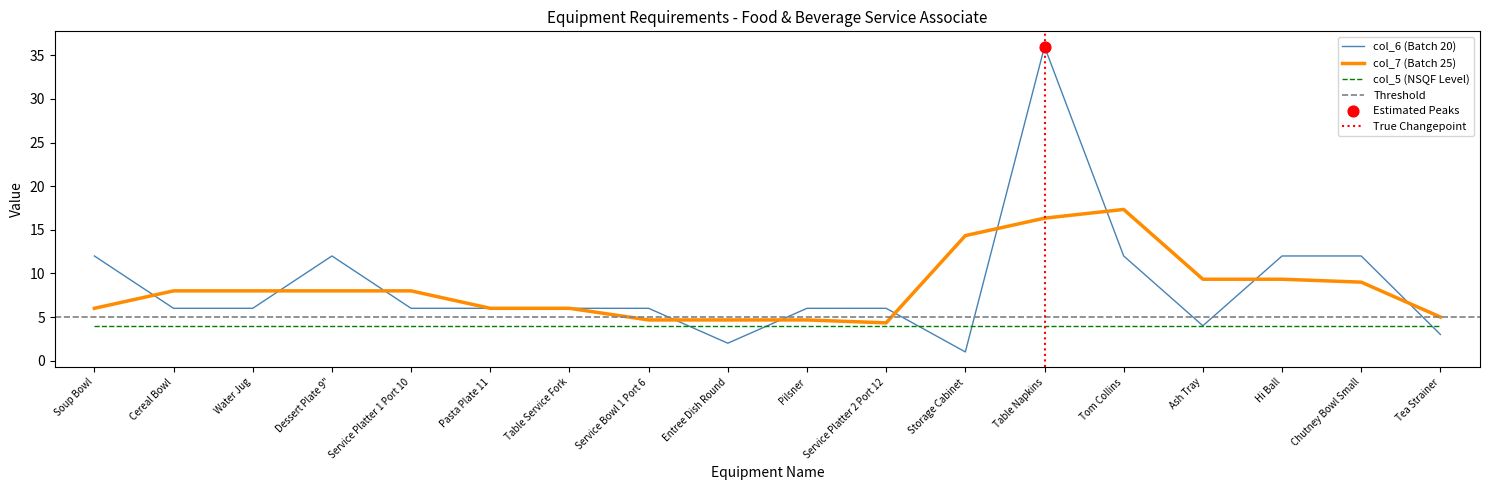

At how many categories does at least one series exceed 34?

1